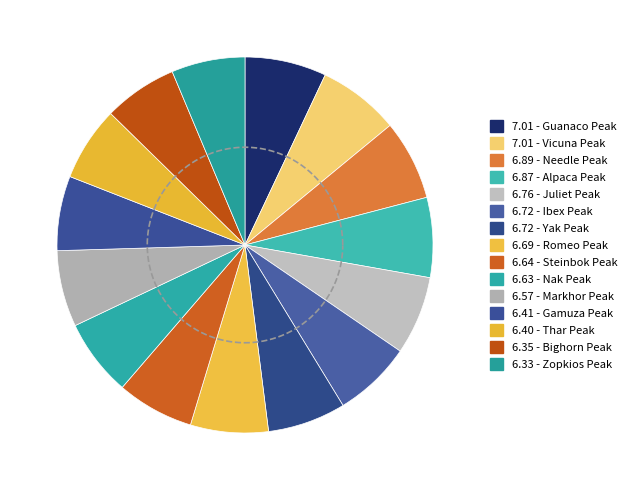

What is the ratio of the value at Alpaca Peak to the value at Ibex Peak?

1.0